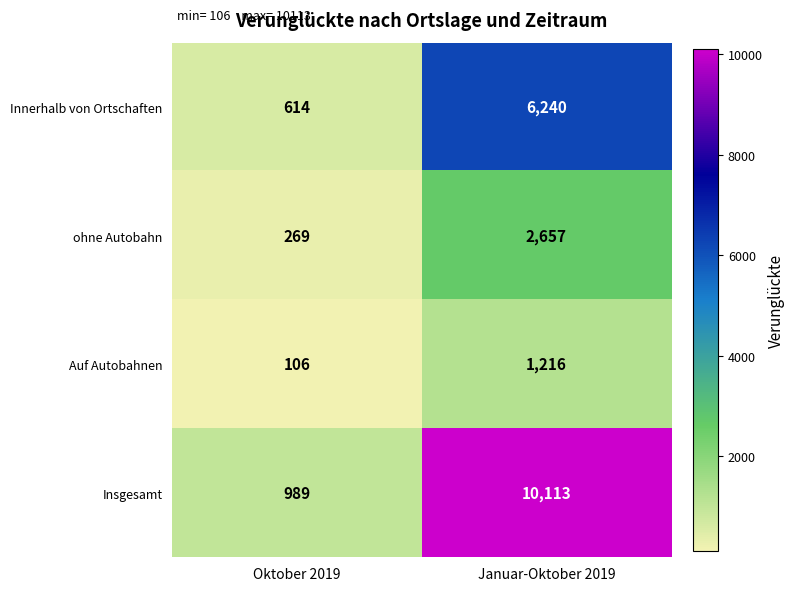

The value of Insgesamt at Januar-Oktober 2019 is 3329. True or false?

False